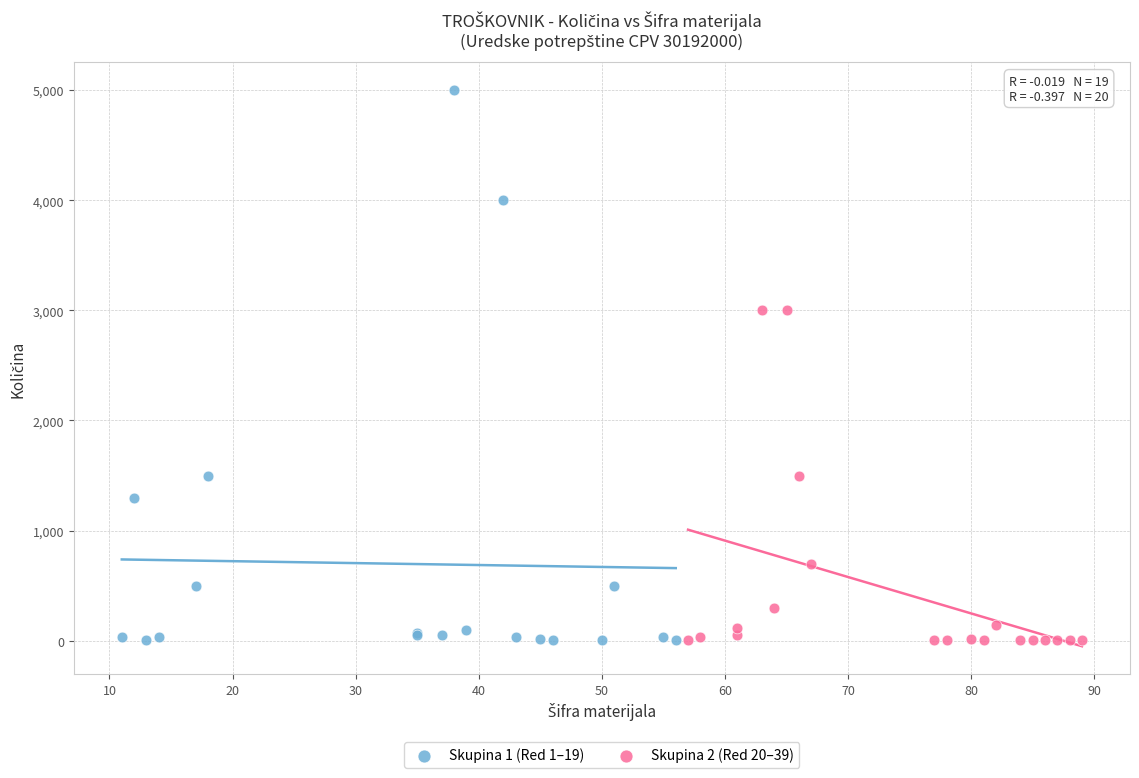

Which series reaches the maximum Y coordinate?

Skupina 1 (Red 1–19)